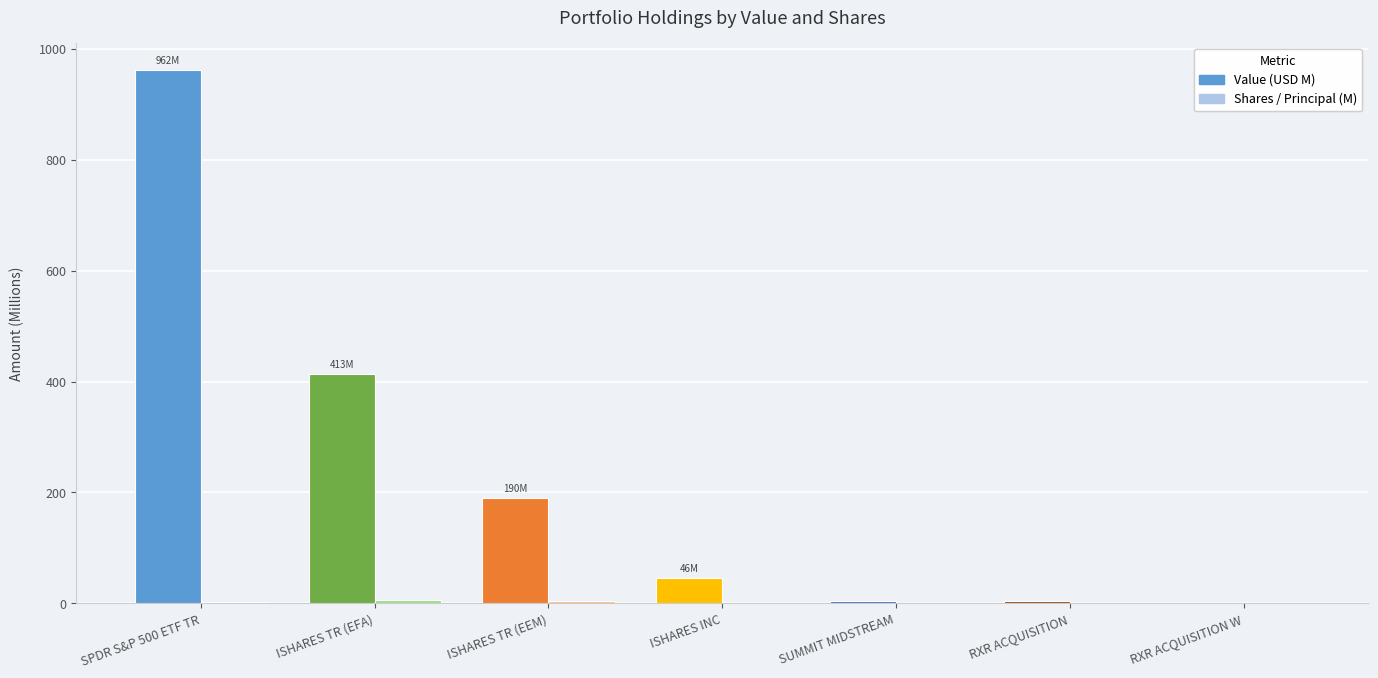

At which category is the sum across all series the highest?

SPDR S&P 500 ETF TR